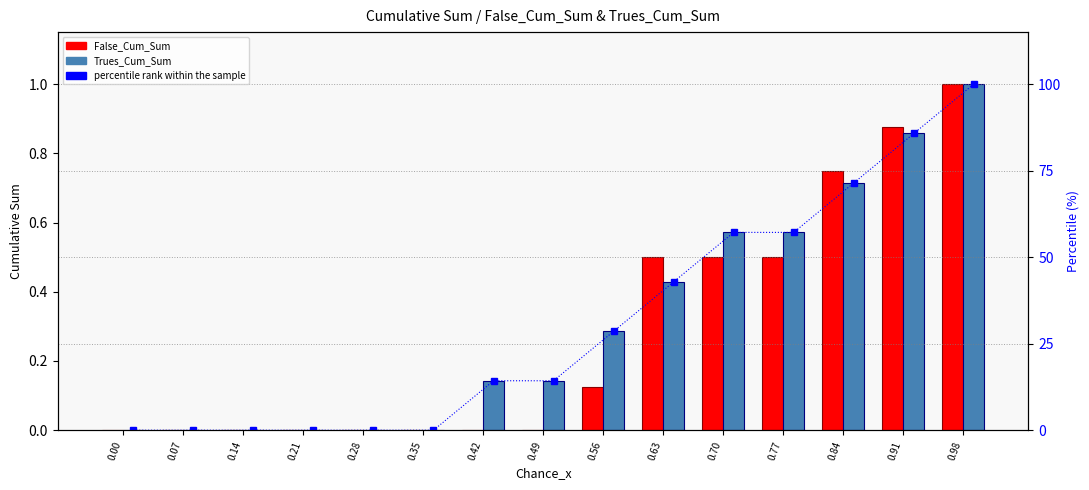

What is the difference between the maximum and minimum values in the Trues_Cum_Sum series?

1.0